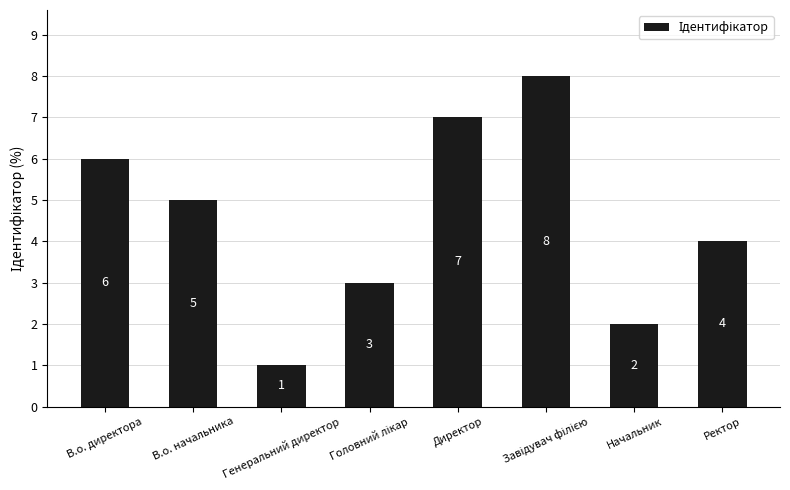

How many values are between 3 and 7?

5